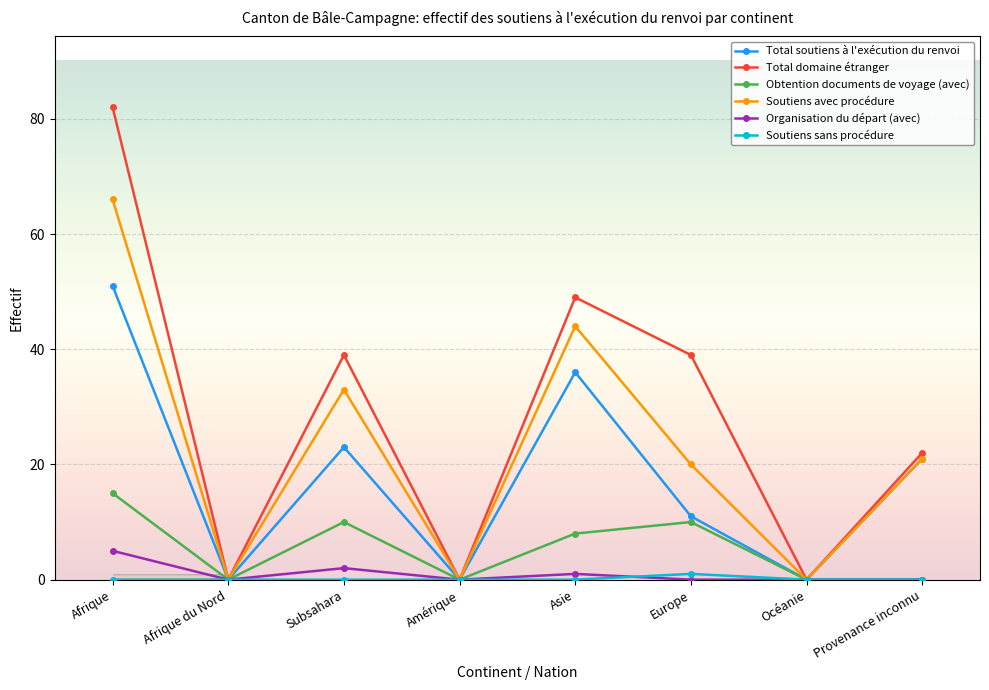

What is the sum of all Soutiens sans procédure values?

1